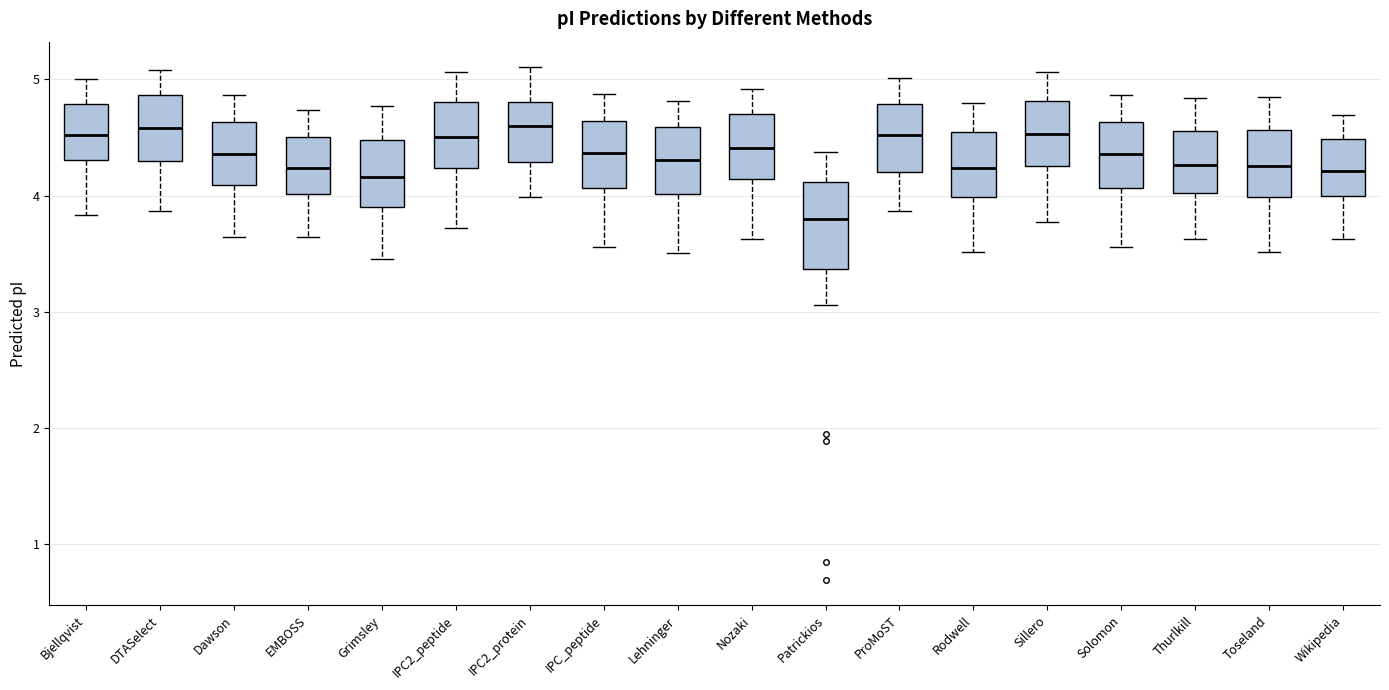

Which box's median line is the lowest?

Patrickios